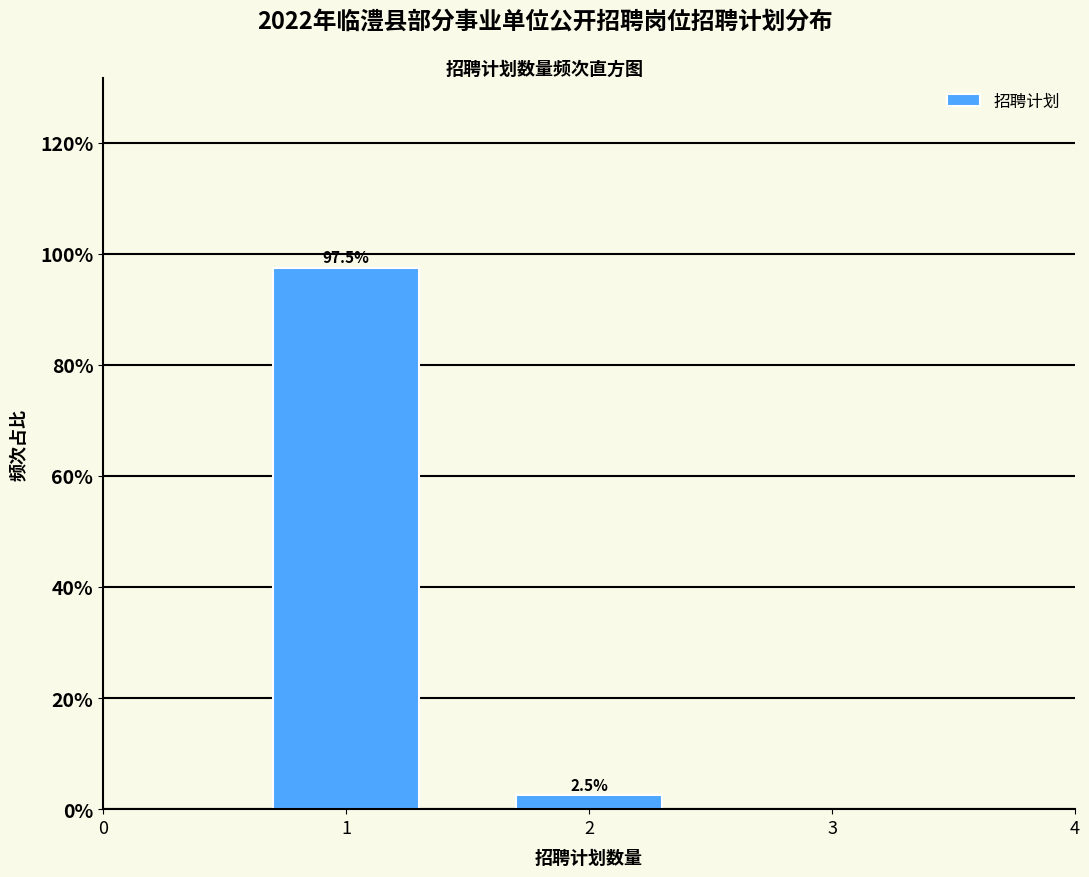

Reading right to left, extract all data points from this chart.

2=2.5	1=97.5